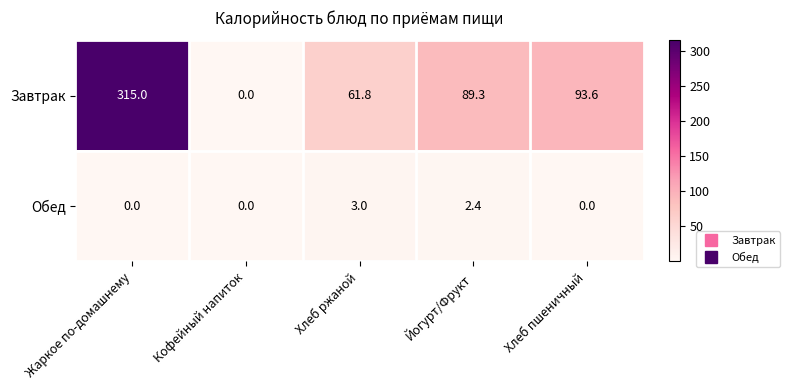

Reading right to left, extract all data points from this chart.

Завтрак: 93.6	89.3	61.8	0.0	315.0
Обед: 0.0	2.4	3.0	0.0	0.0